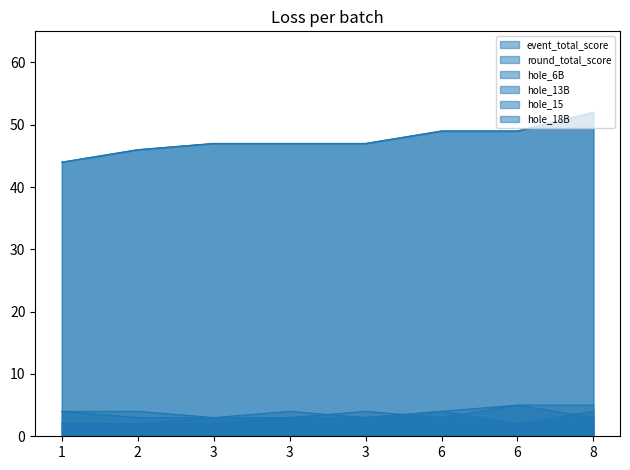

Count the number of categories in the chart.

8